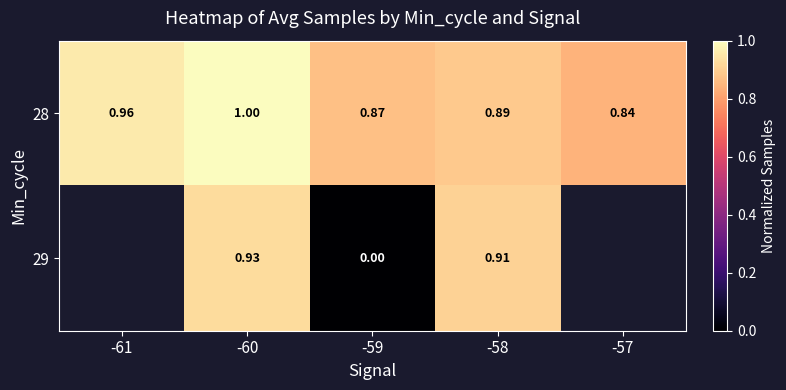

Is the value of 28 at -57 greater than the value of 29 at -59?

Yes